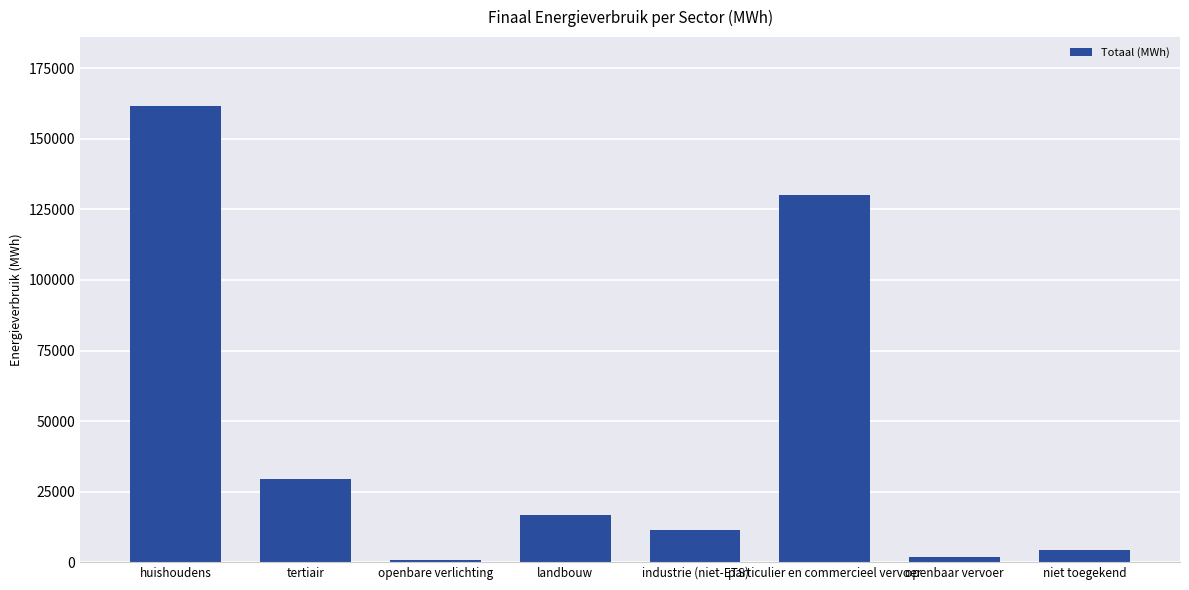

The chart shows a value of 11425.1 at industrie (niet-ETS). True or false?

True